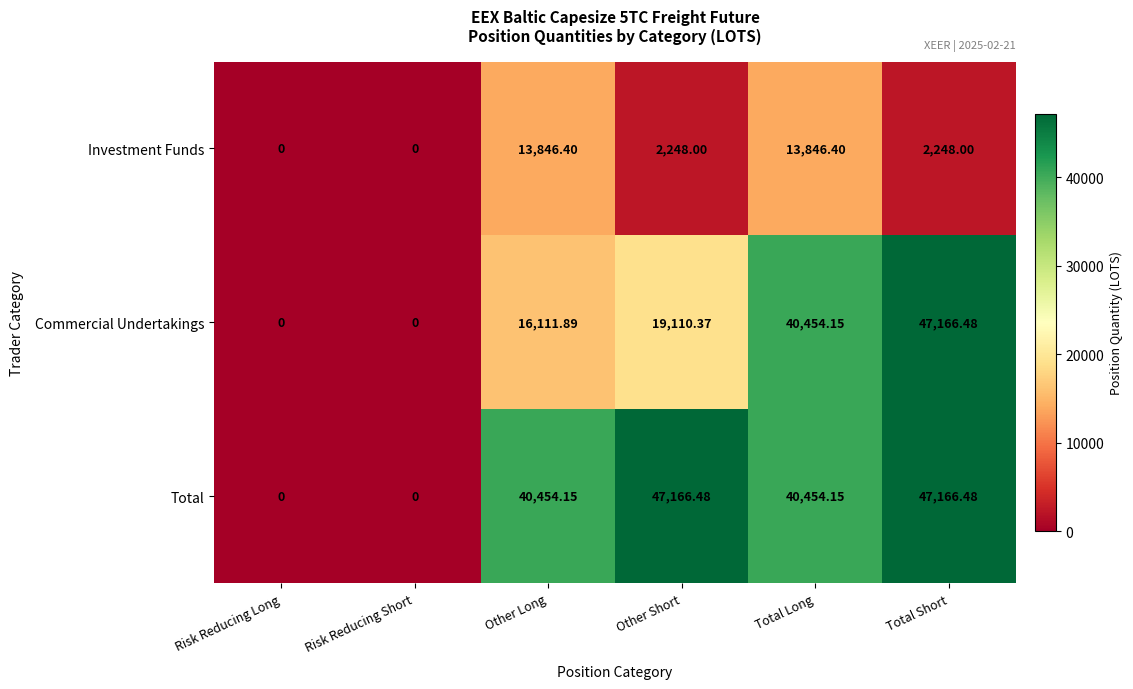

Which series has the largest total across all categories?

Total